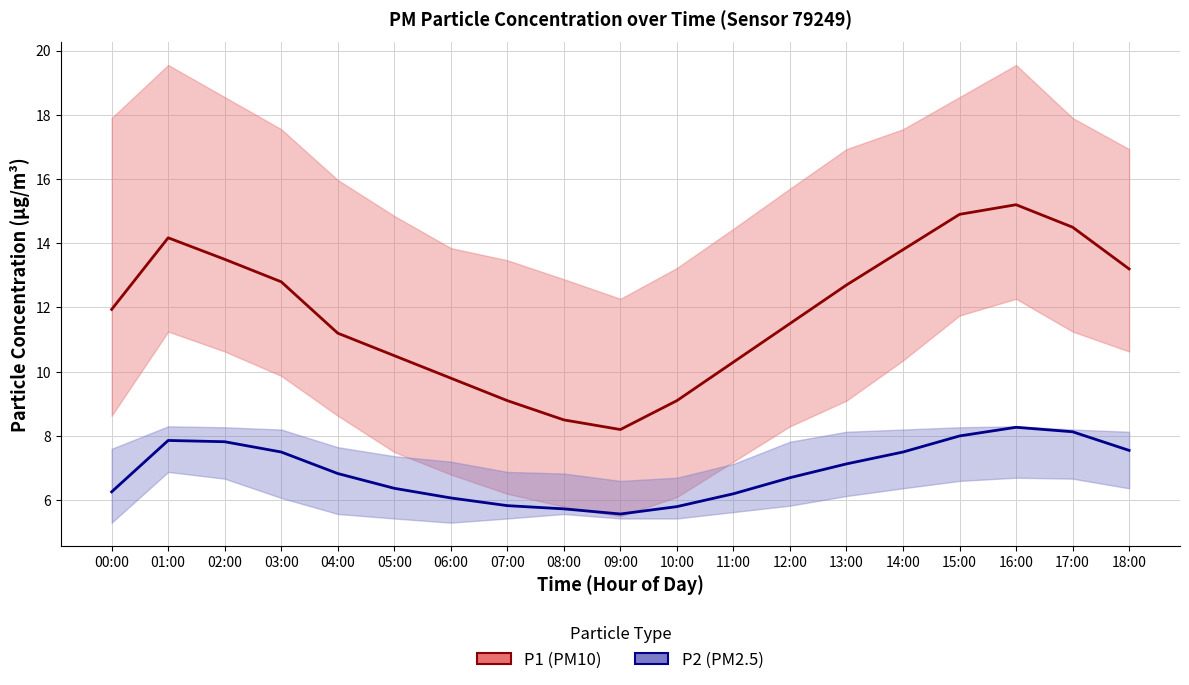

How many interior local valleys does the P1 median series have?

1